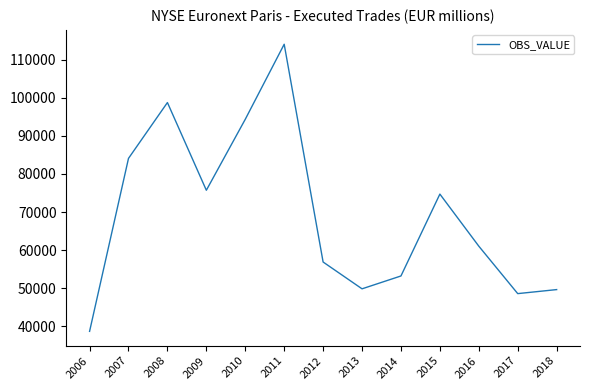

True or false: the data shows 8276 at 2006.

False